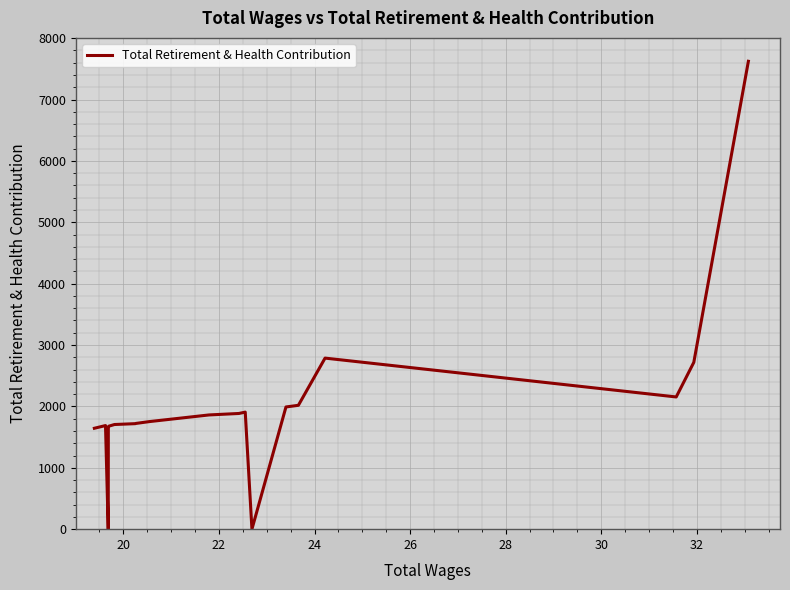

What is the greatest value displayed?

7623